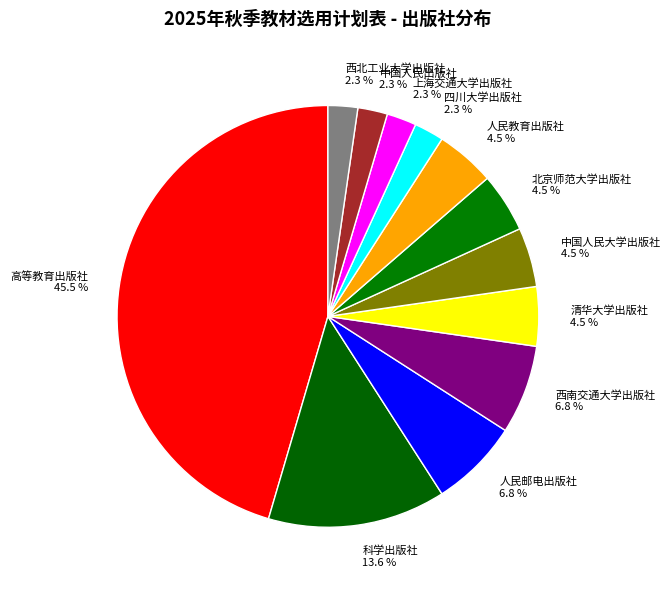

Is it true that 人民邮电出版社 is 21% of the pie?

False